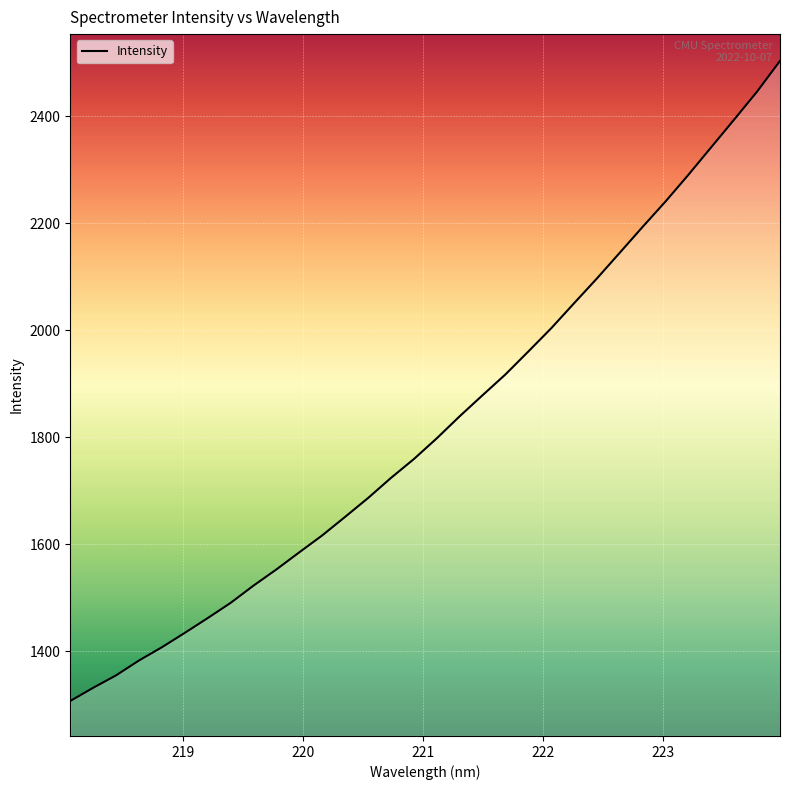

What is the greatest value displayed?

2503.0